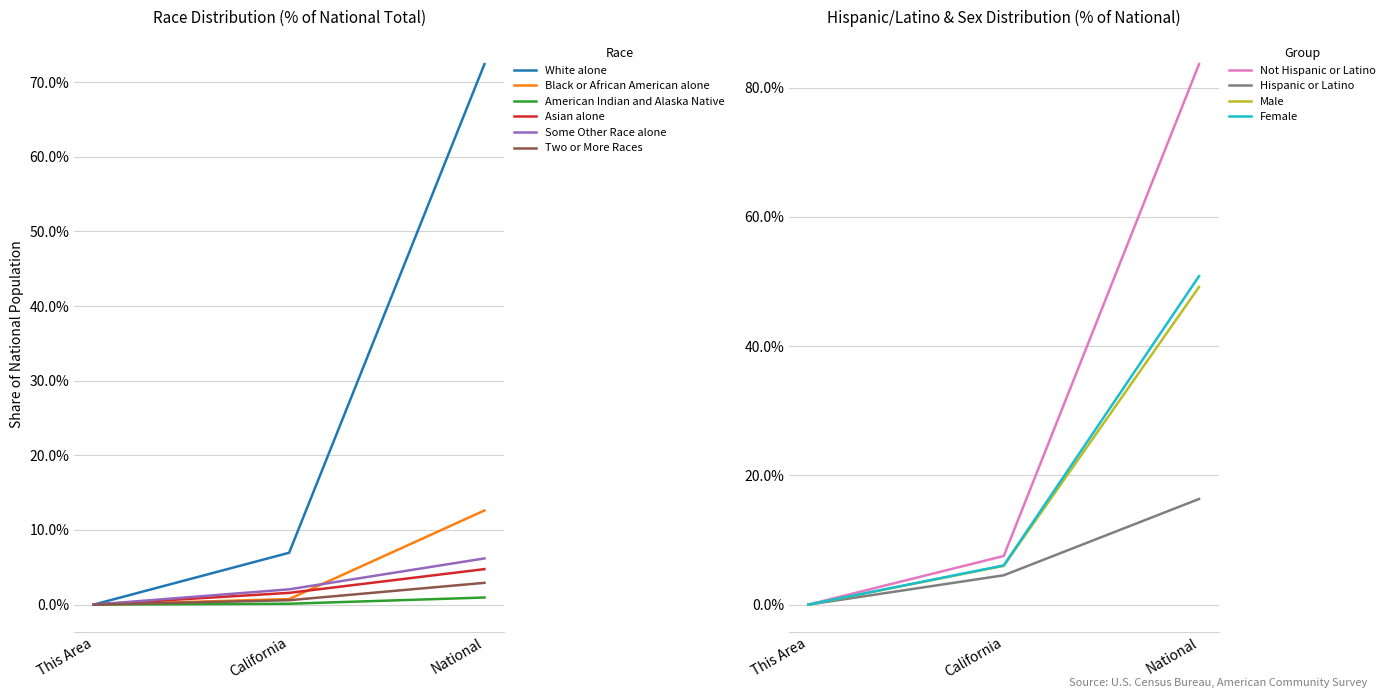

The value of White alone at California is 6.9. True or false?

True